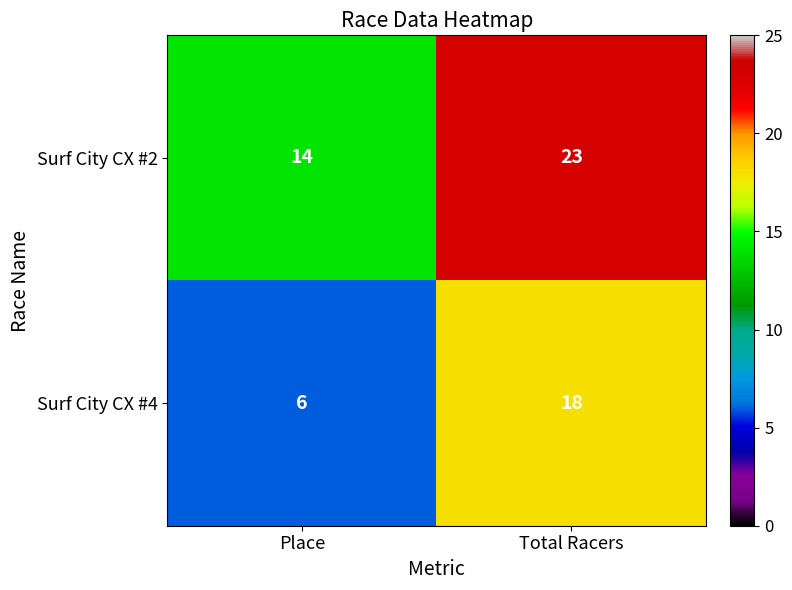

What is the total value across all series at Place?

20